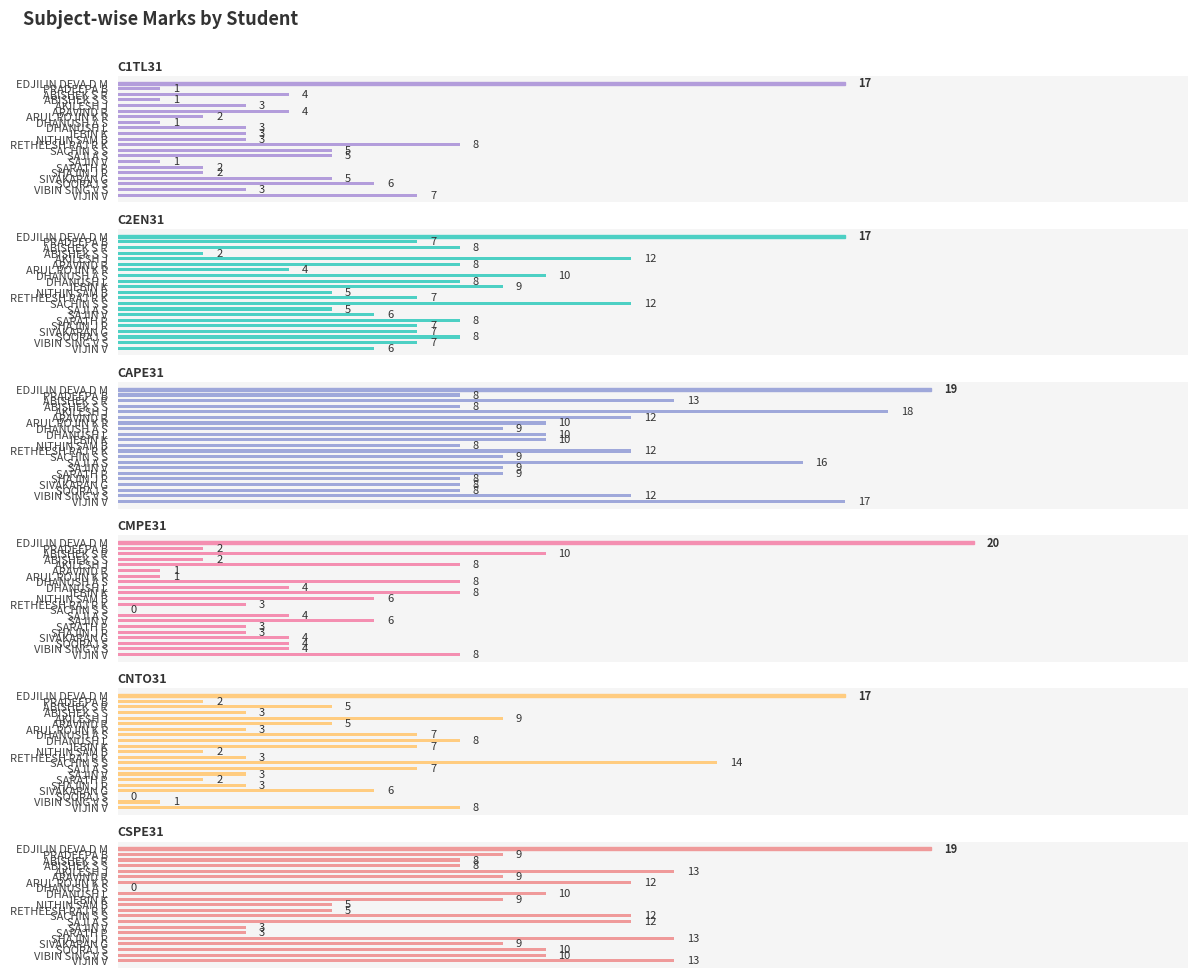

True or false: CAPE31 has a value of 8 at SHAJIN J R.

True